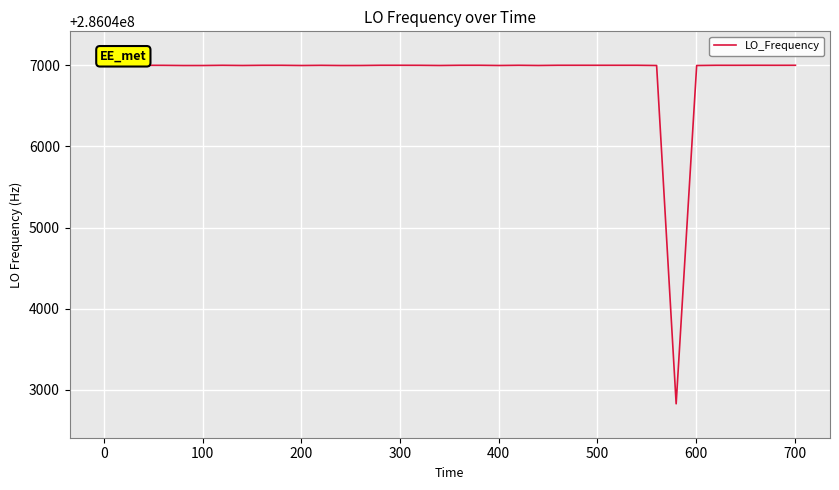

What is the difference between the maximum and minimum values?

4173.2